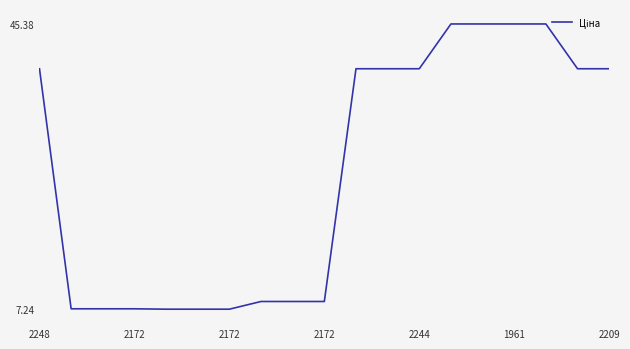

What is the difference between the maximum and minimum values?

38.1